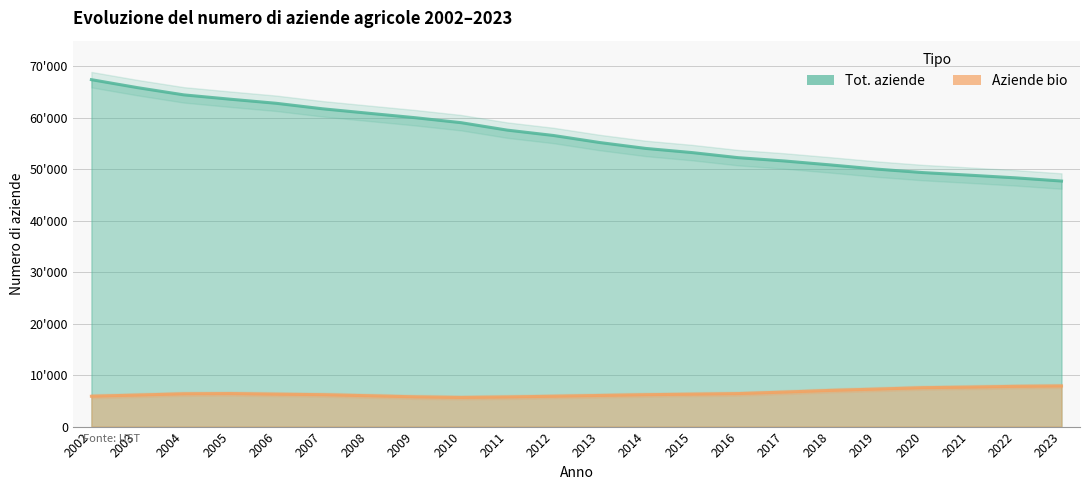

At which category is the sum across all series the highest?

2002